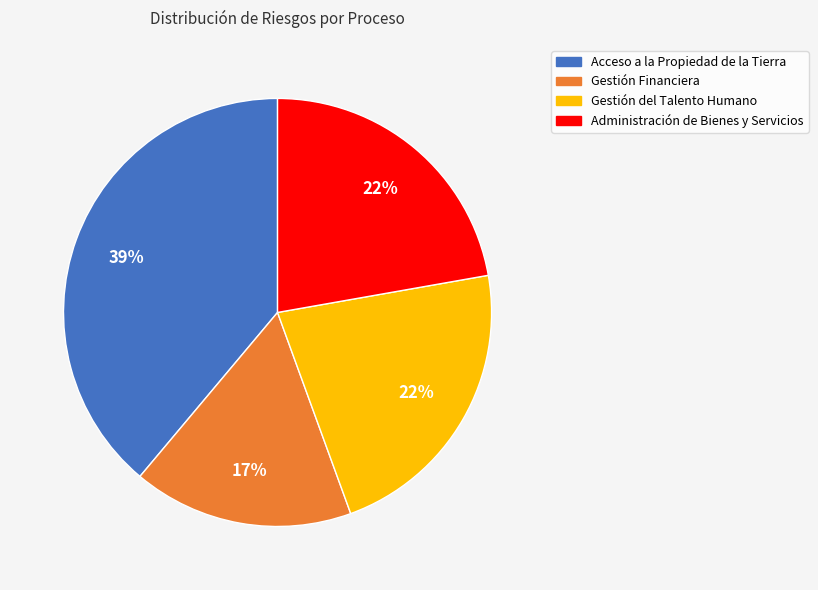

Between Gestión Financiera and Administración de Bienes y Servicios, which is larger?

Administración de Bienes y Servicios